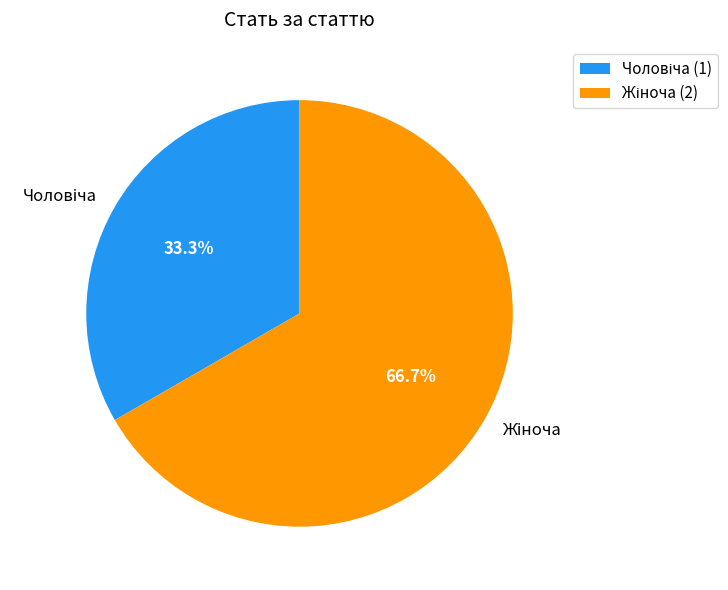

Is there a majority slice in this chart?

Yes